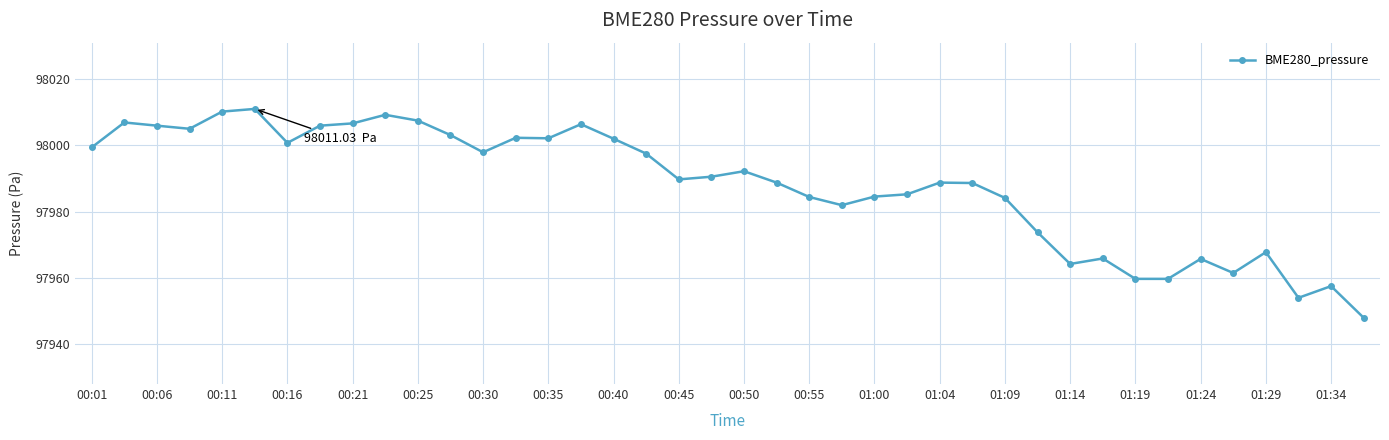

True or false: the data has more than 2 interior local peaks.

True